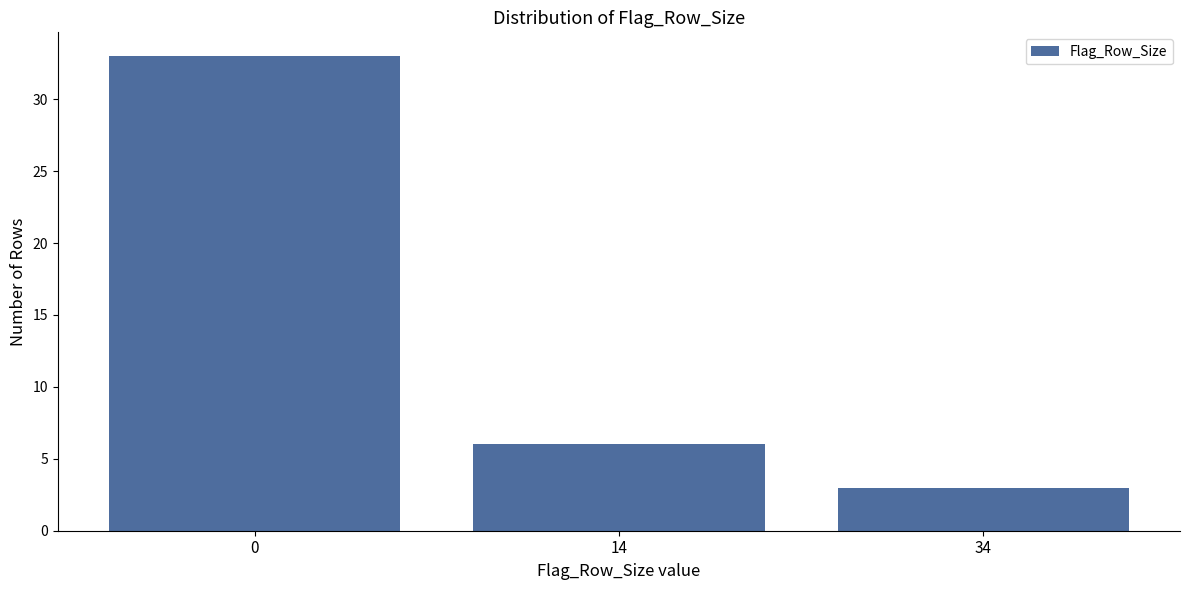

Reading right to left, what are all the values shown in this chart?

34=3	14=6	0=33